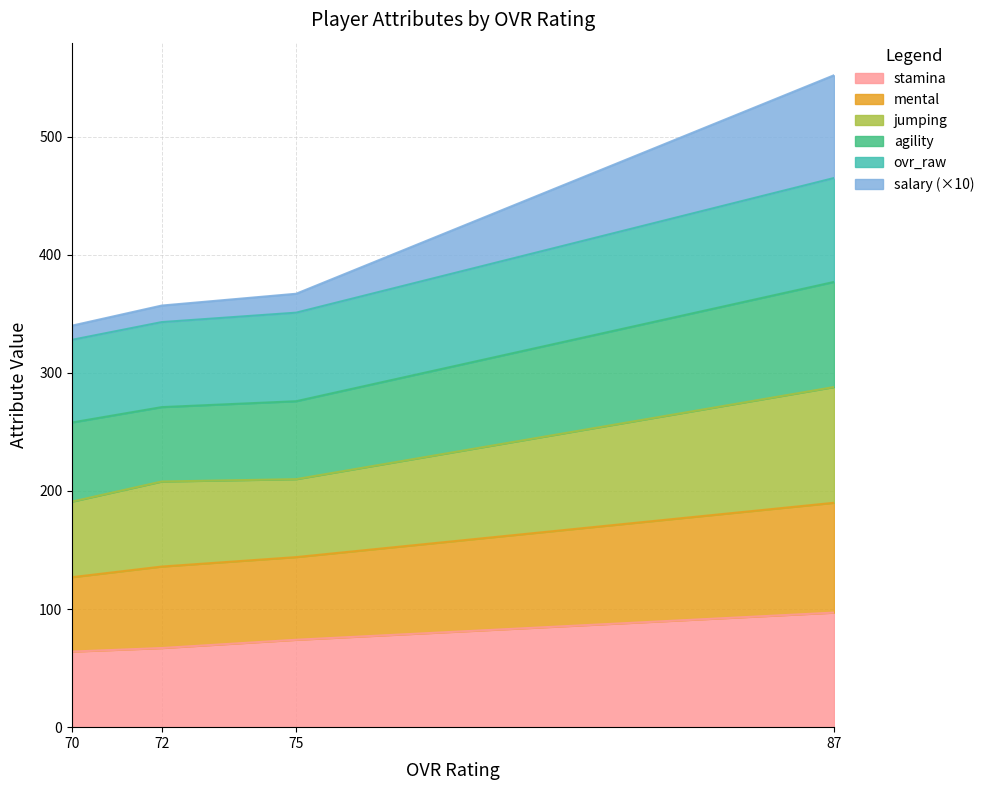

At which category is the sum across all series the highest?

87